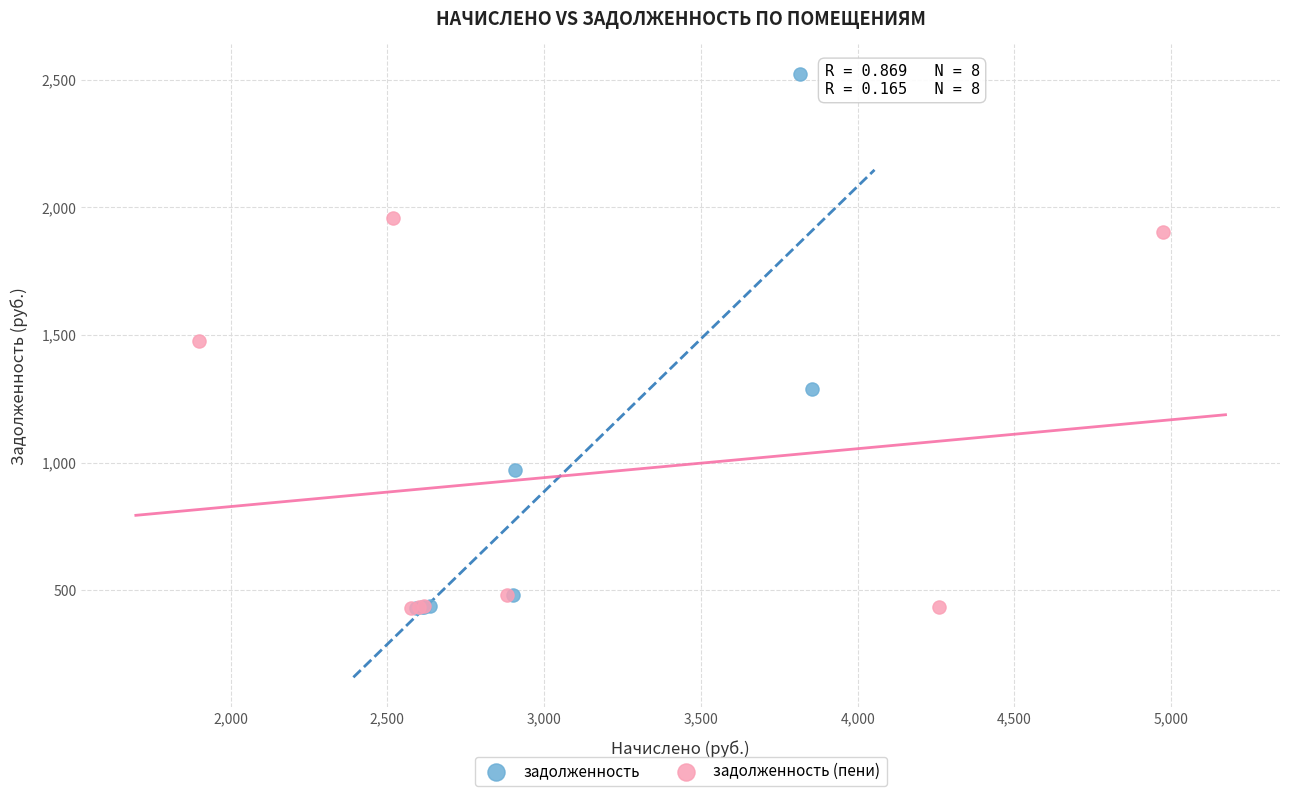

What are all the series names shown in the legend?

задолженность, задолженность (пени)